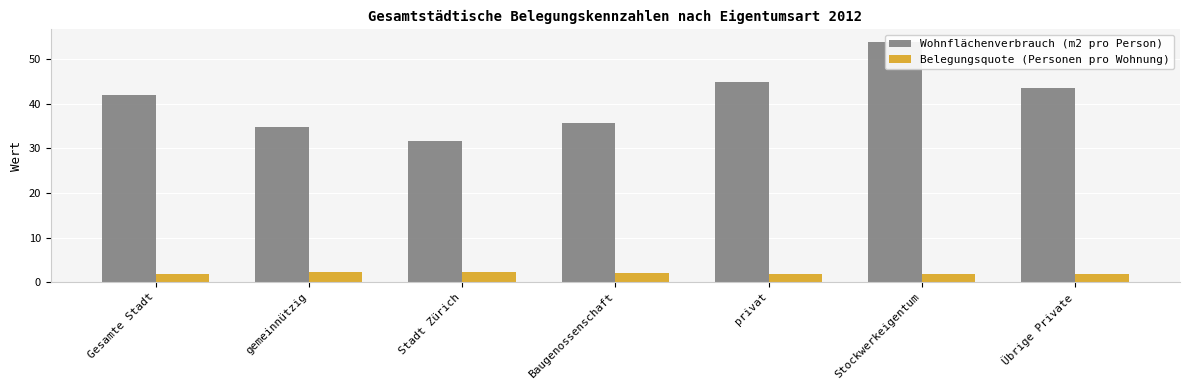

List the labels in order of Belegungsquote (Personen pro Wohnung) value, smallest first.

Übrige Private, Gesamte Stadt, privat, Stockwerkeigentum, Baugenossenschaft, gemeinnützig, Stadt Zürich